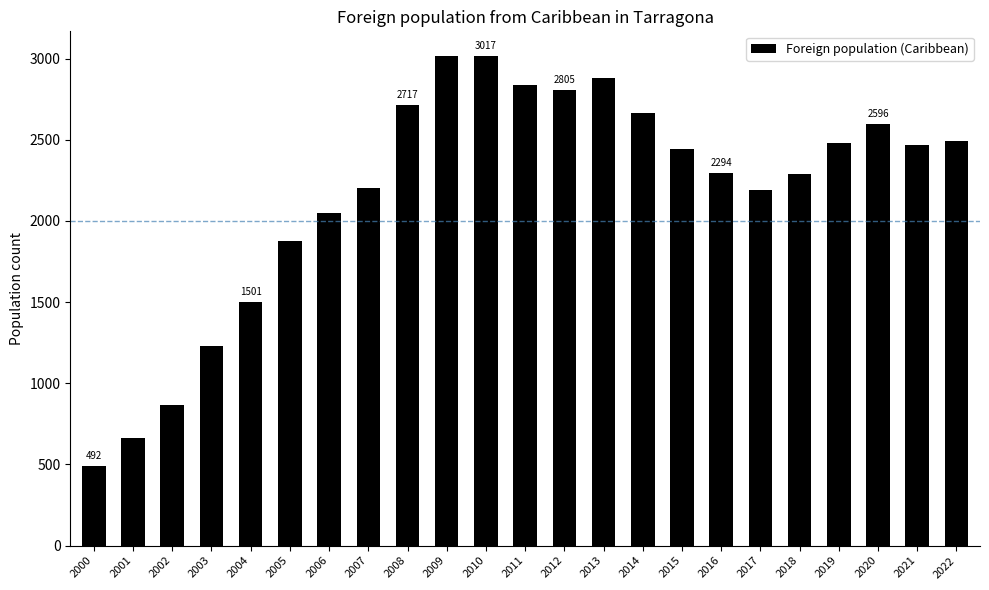

What is the greatest value displayed?

3017